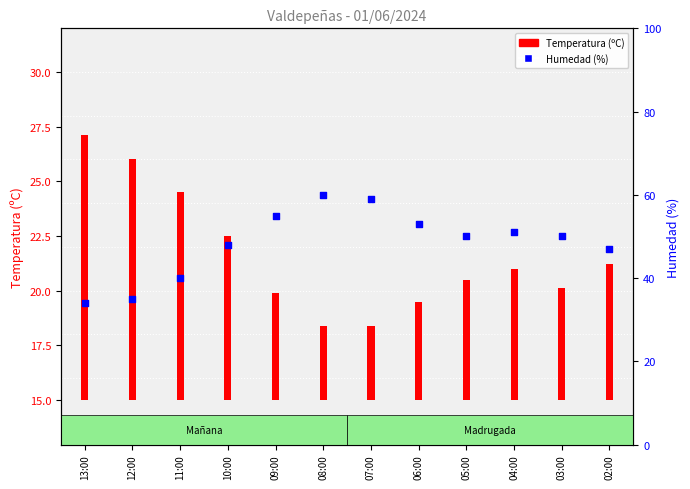

Which series has the widest spread of Y values?

Humedad (%)